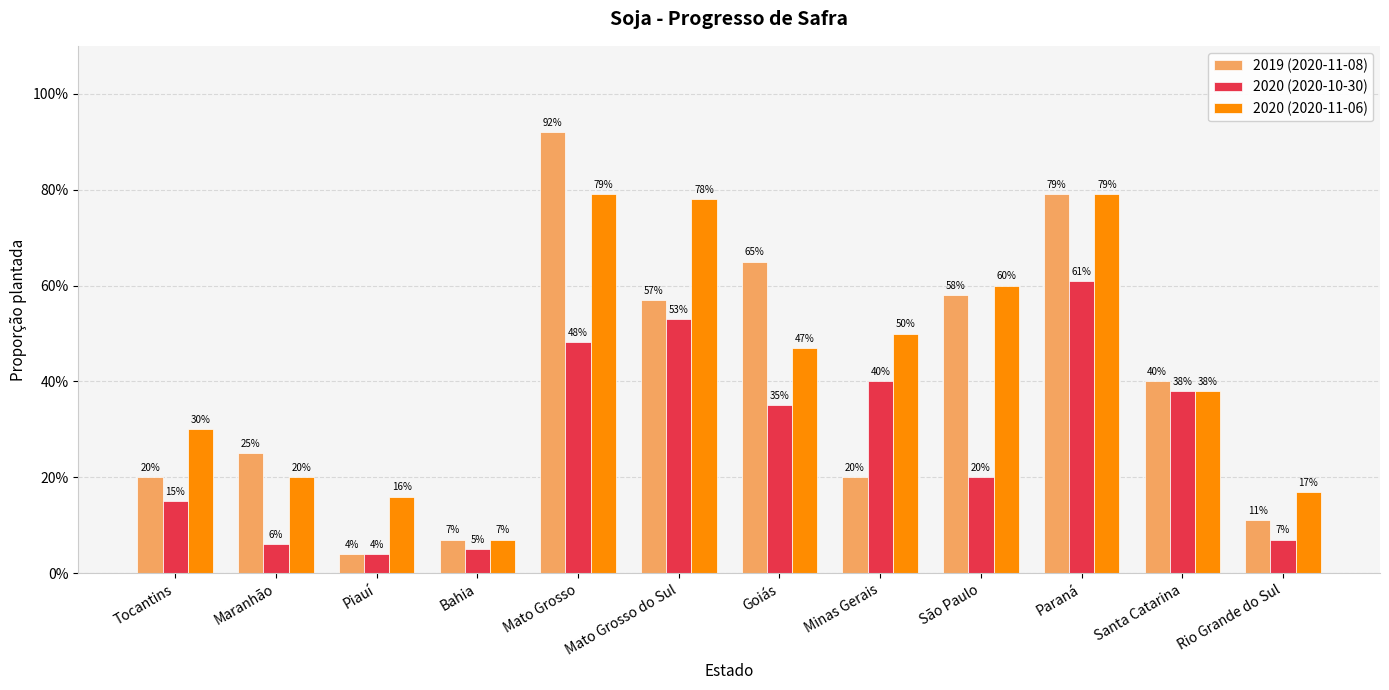

What are all the series names shown in the legend?

2019 (2020-11-08), 2020 (2020-10-30), 2020 (2020-11-06)